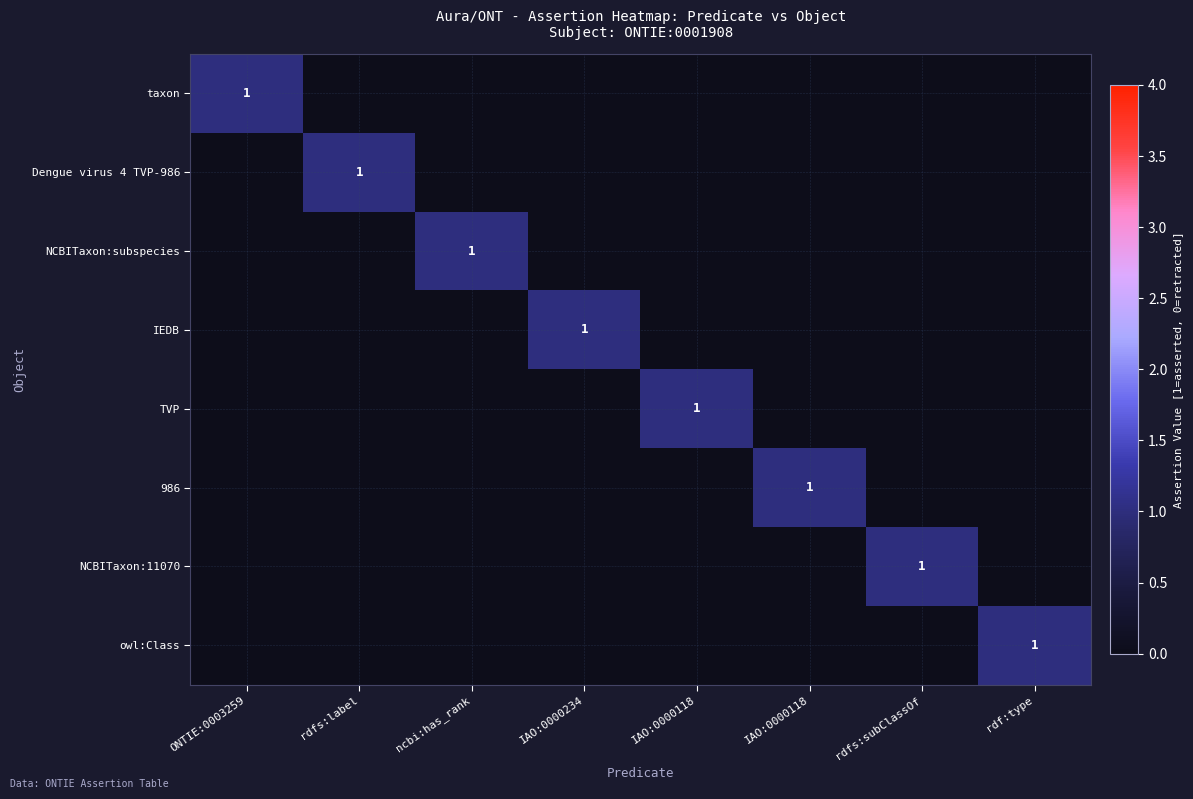

List the labels in order of NCBITaxon:11070 value, smallest first.

ONTIE:0003259, rdfs:label, ncbi:has_rank, IAO:0000234, IAO:0000118, IAO:0000118, rdf:type, rdfs:subClassOf